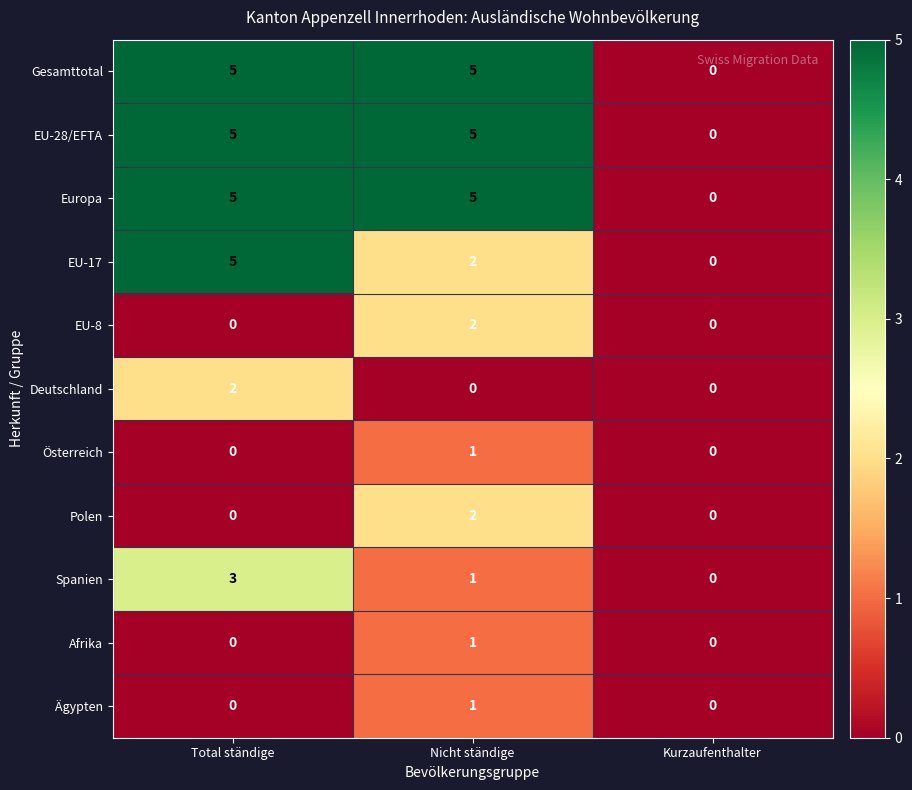

The Gesamttotal series shows 2 at Nicht ständige. True or false?

False